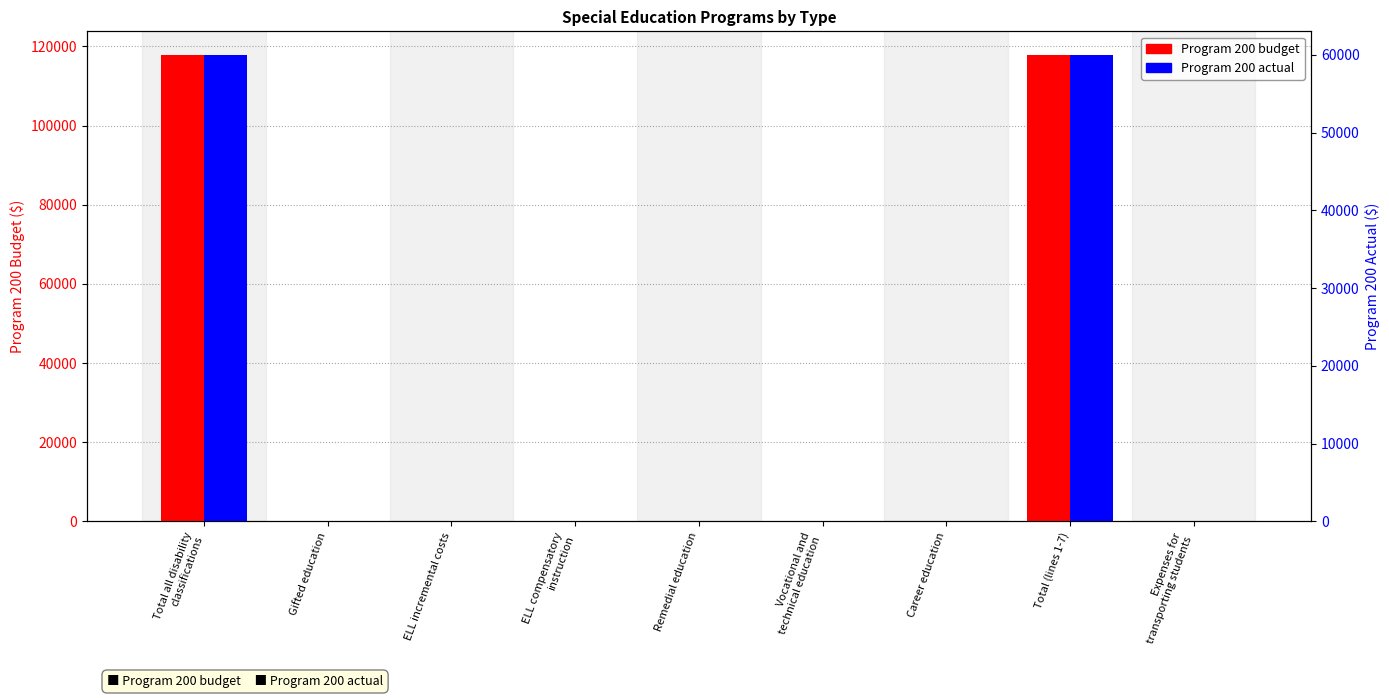

Which series has the widest spread of values?

Program 200 budget